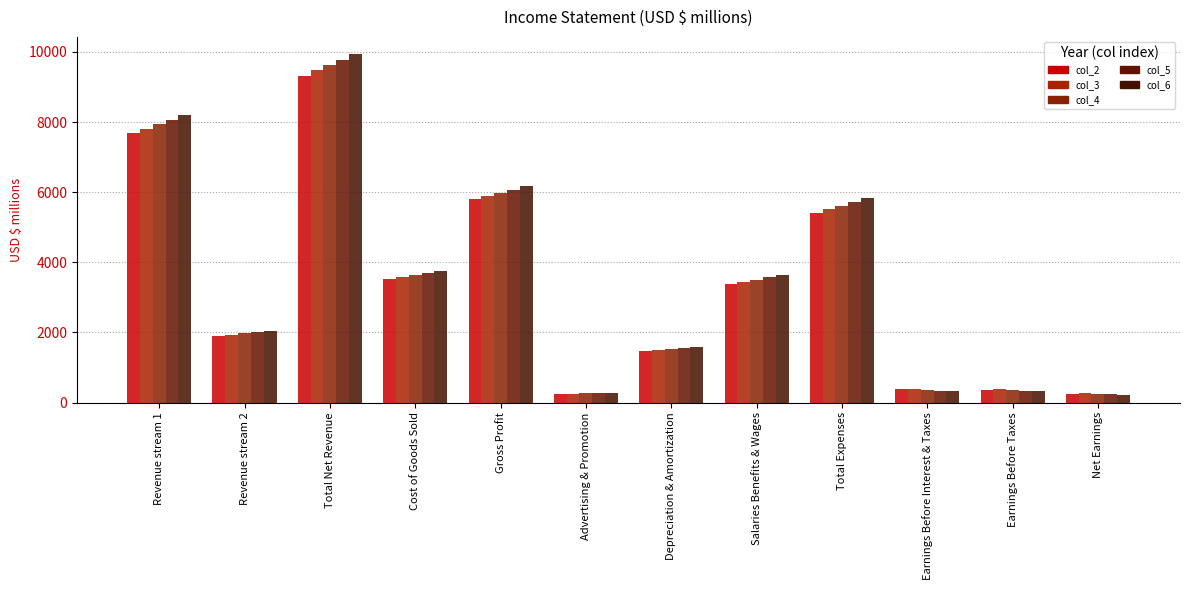

What is the maximum value for col_5?

9776.0